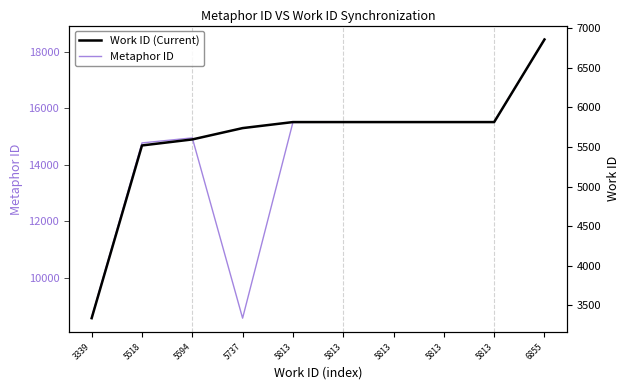

Reading left to right, list all the values displayed in this chart.

Metaphor ID: 3339=8610	5518=14778	5594=14956	5737=8582	5813=15504	5813=15508	5813=15509	5813=15510	5813=15514	6855=18435
Work ID (Current): 3339=3339	5518=5518	5594=5594	5737=5737	5813=5813	5813=5813	5813=5813	5813=5813	5813=5813	6855=6855